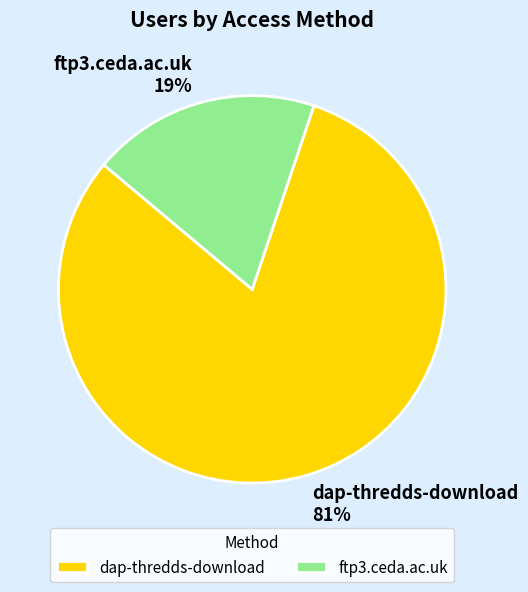

Is the sum of dap-thredds-download and ftp3.ceda.ac.uk greater than half?

Yes